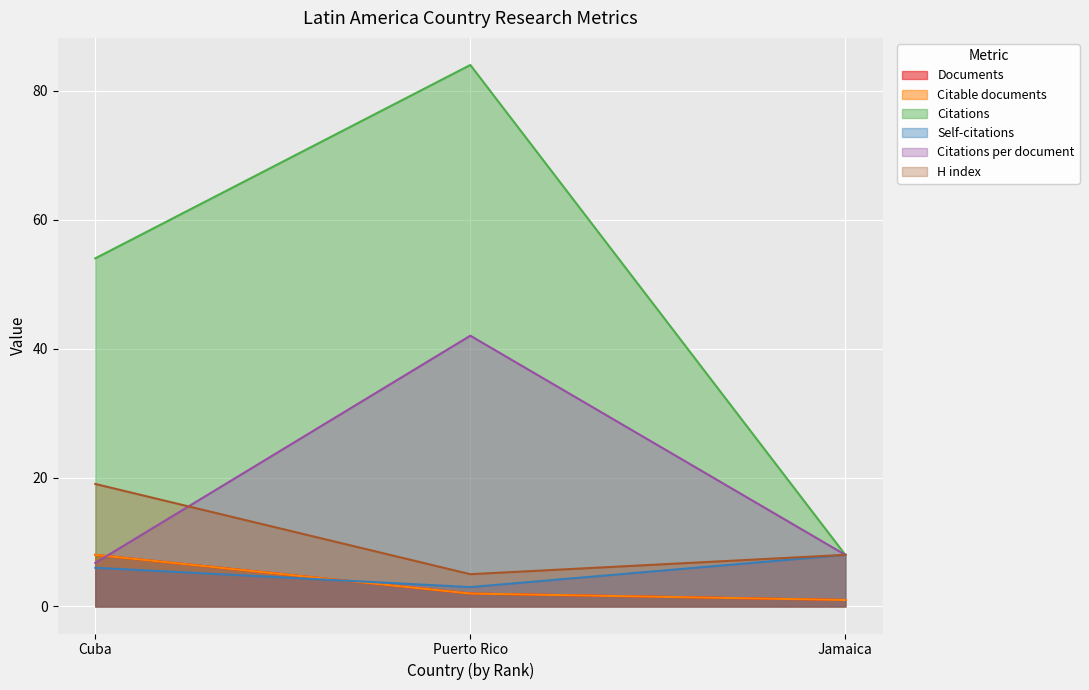

What is the spread (max minus min) of values at Puerto Rico?

82.0